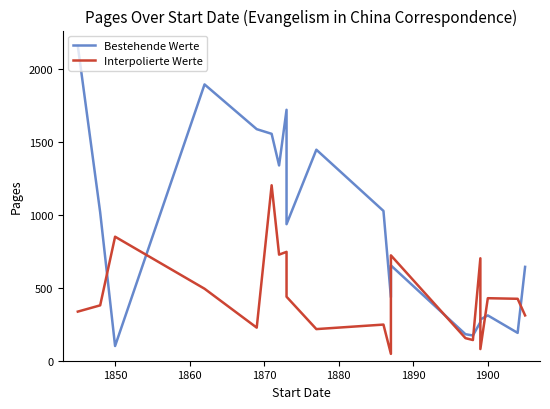

In Bestehende Werte, how many points are lower than both neighbors (excluding endpoints)?

6